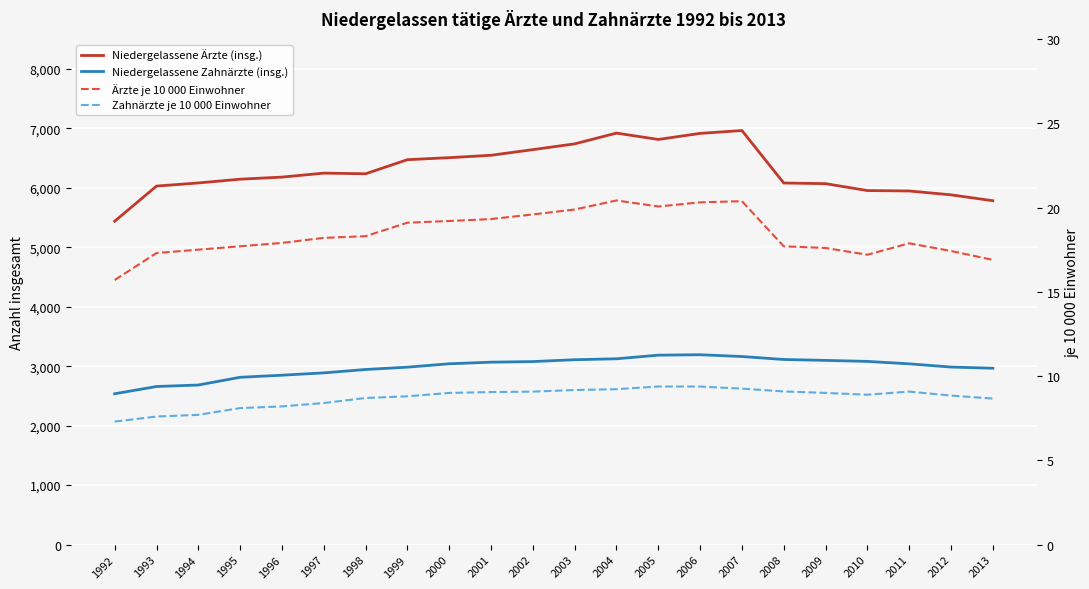

What is the total value across all series at 2011?

9011.0